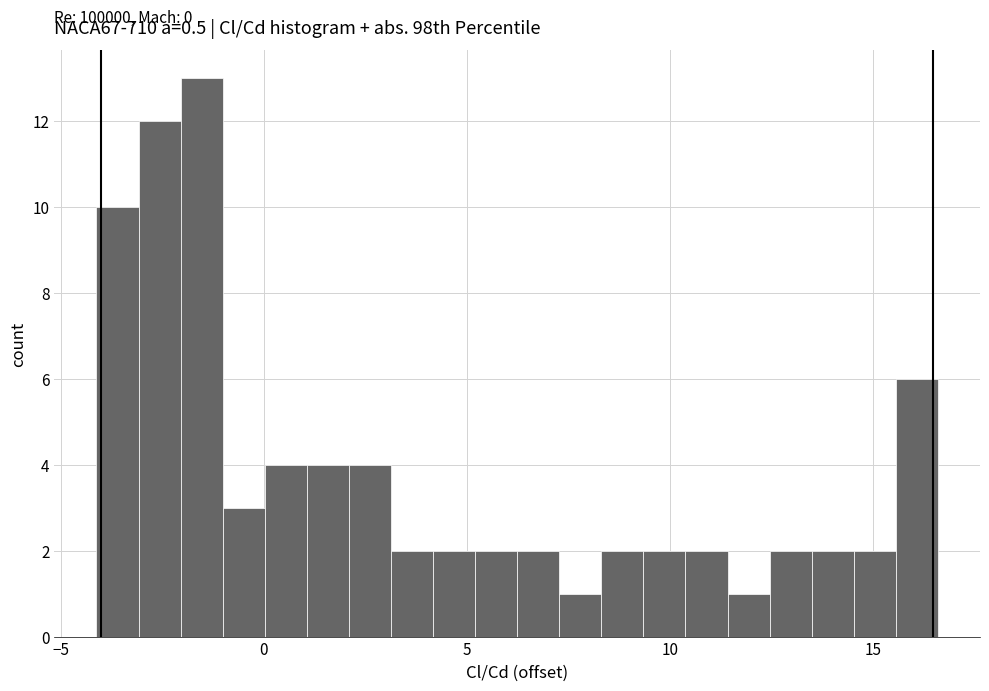

Around what value on the x-axis is the tallest bar? Give the approximate position of its centre, as read against the axis.

-1.5